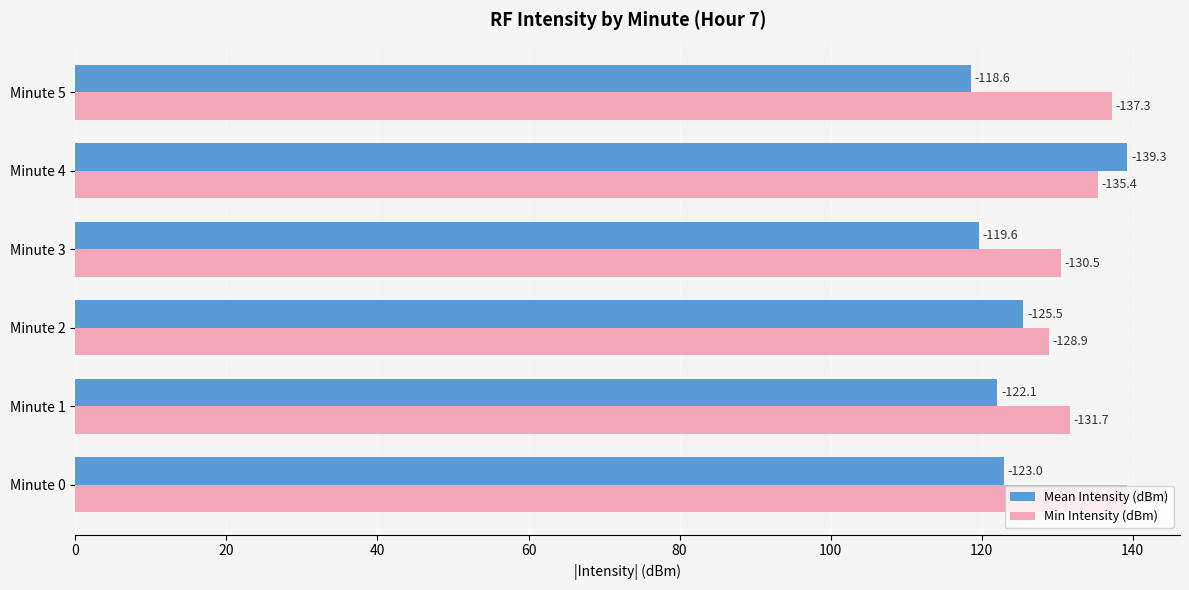

What is the average value of the Min Intensity (dBm) series?

133.8